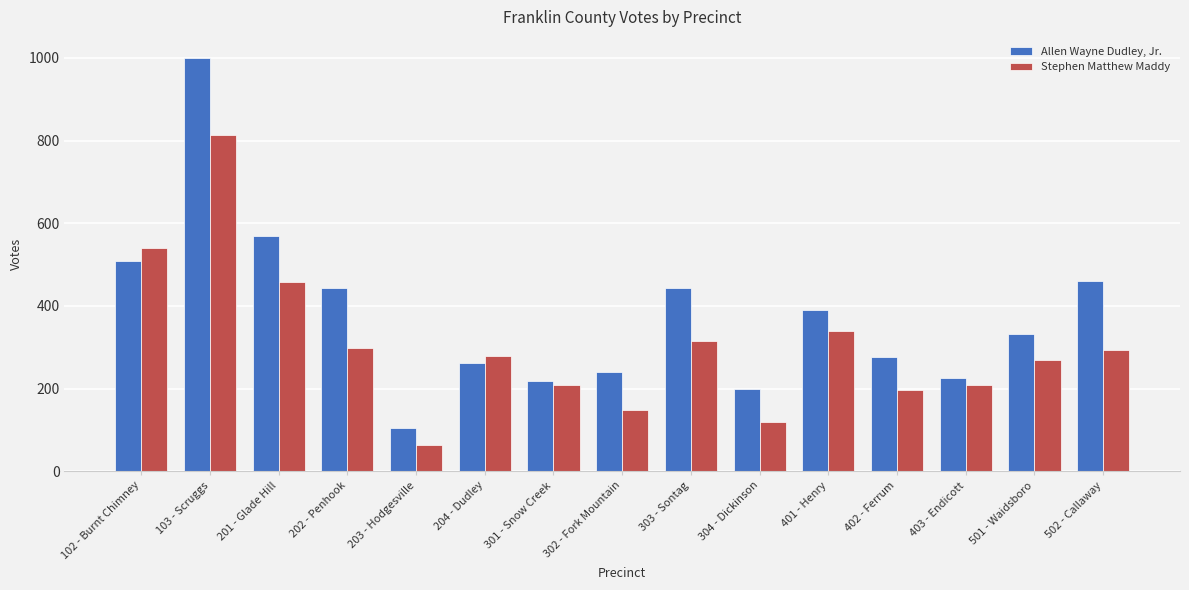

Which series has the largest total across all categories?

Allen Wayne Dudley, Jr.